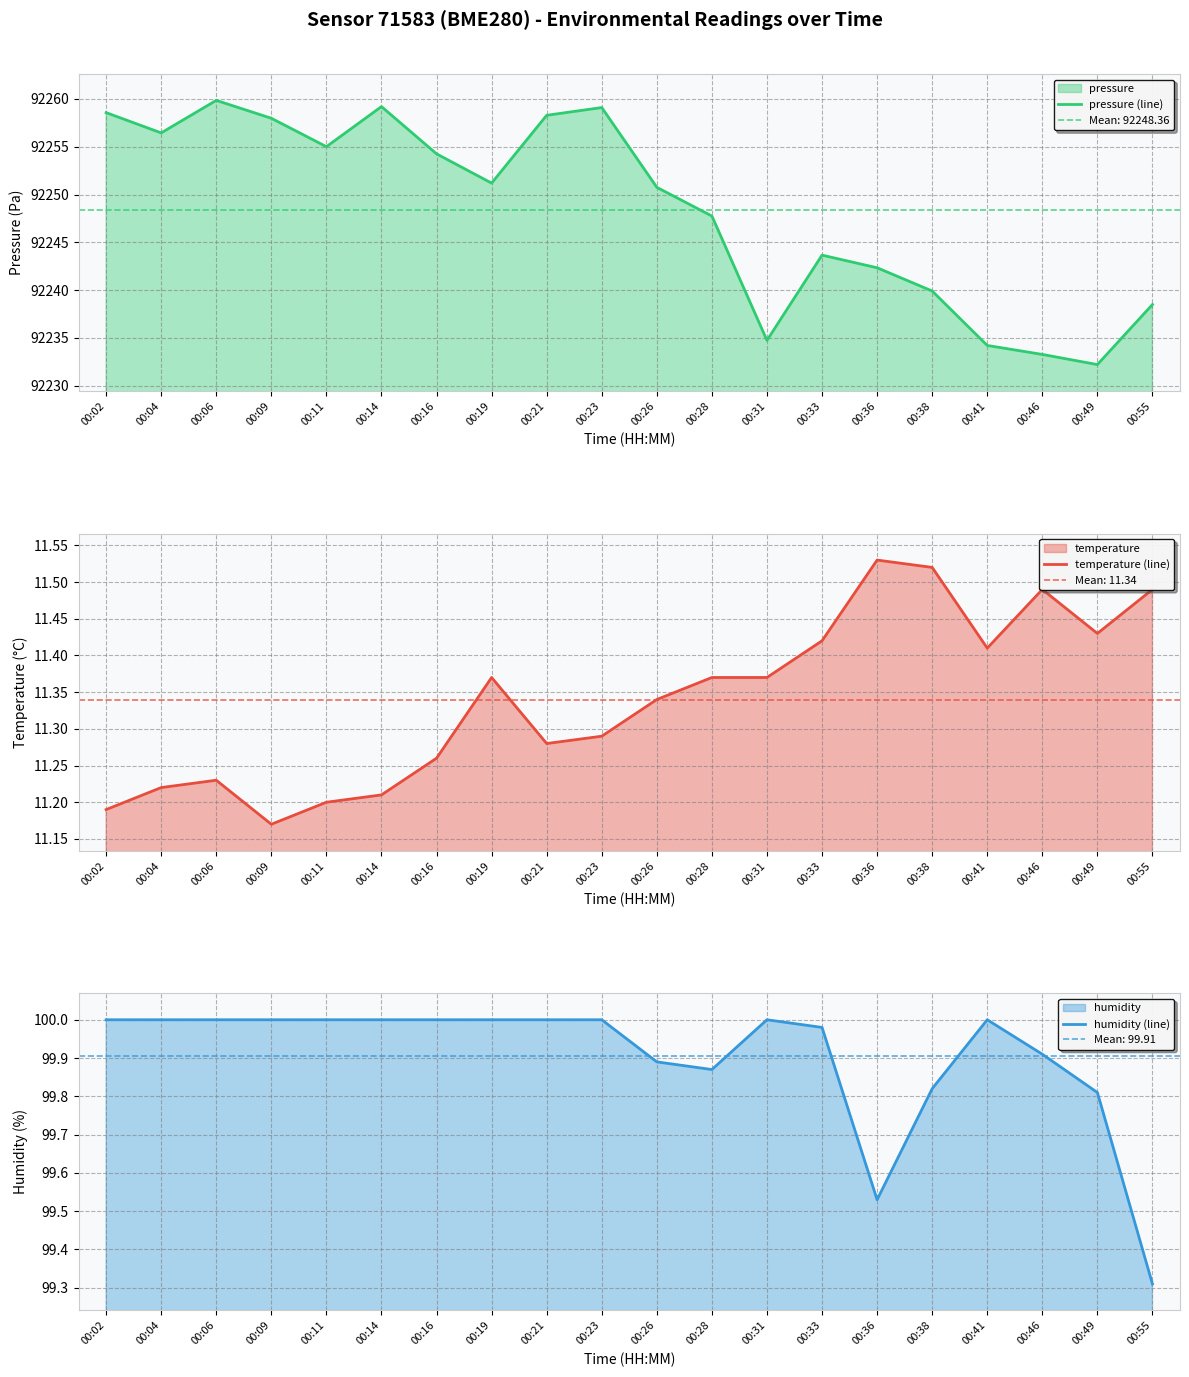

At which category does temperature (line) reach its first local valley?

00:09